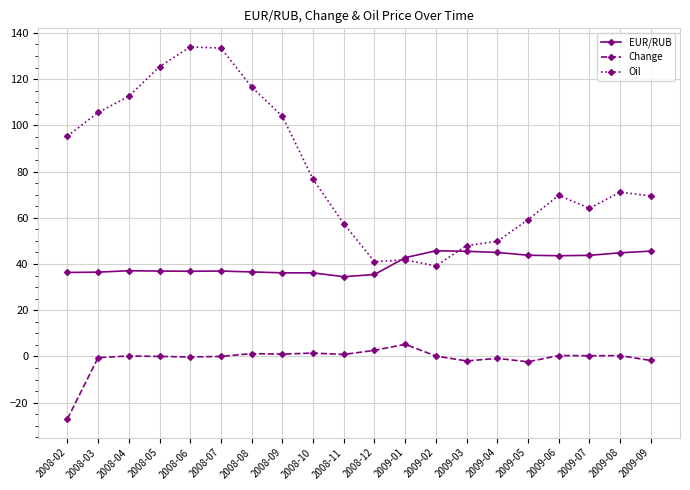

What is the average value of the Change series?

-1.1